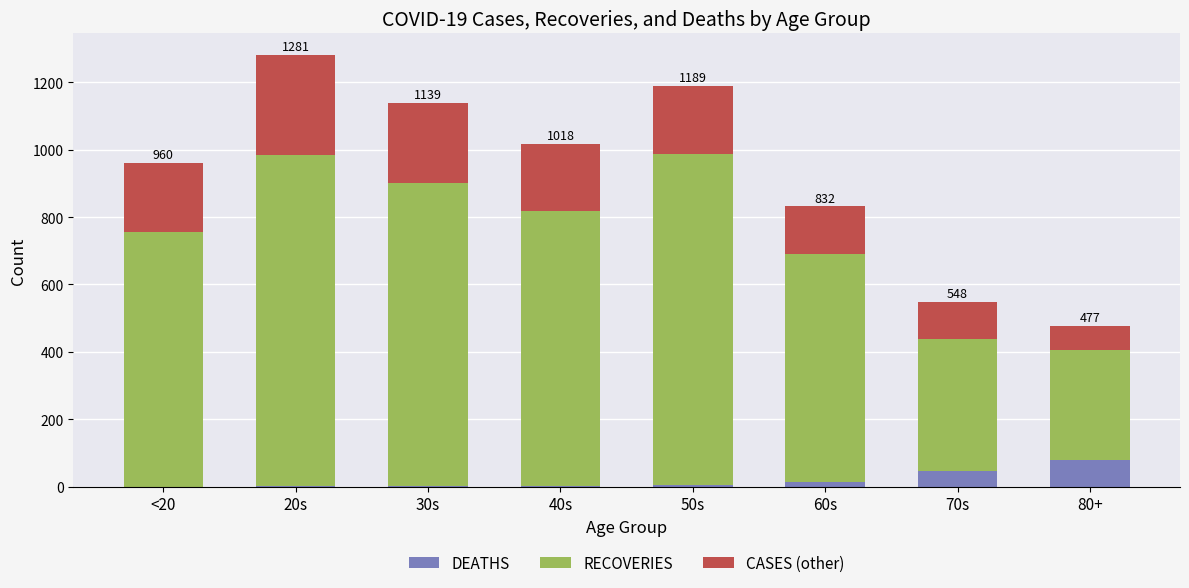

At which category is the sum across all series the highest?

20s